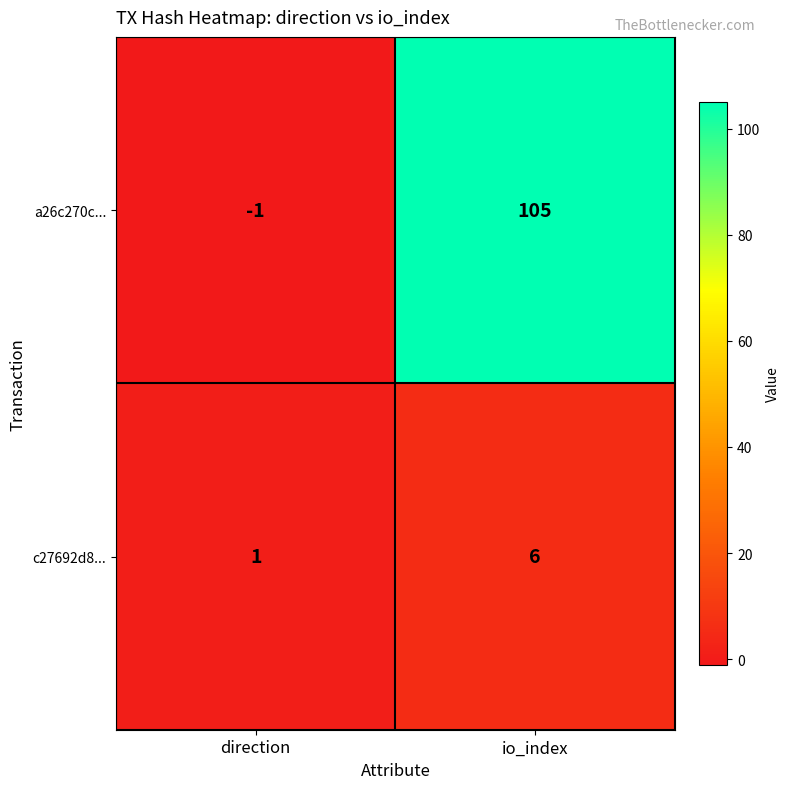

Rank the series by their maximum value, from highest to lowest.

a26c270c..., c27692d8...